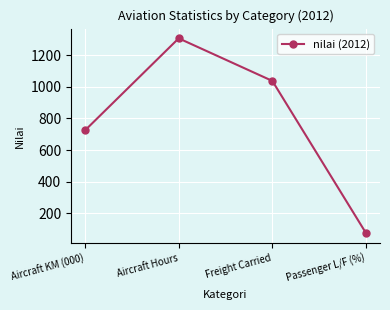

What is the minimum value shown in the chart?

76